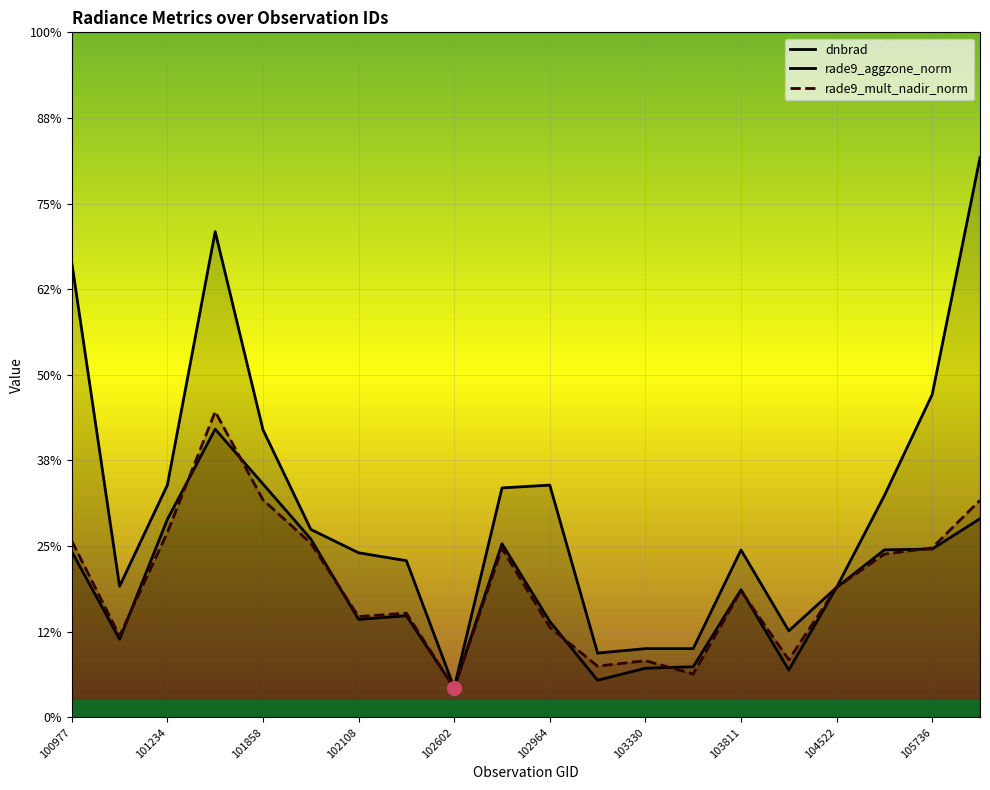

At which label does dnbrad first exceed 2?

100977